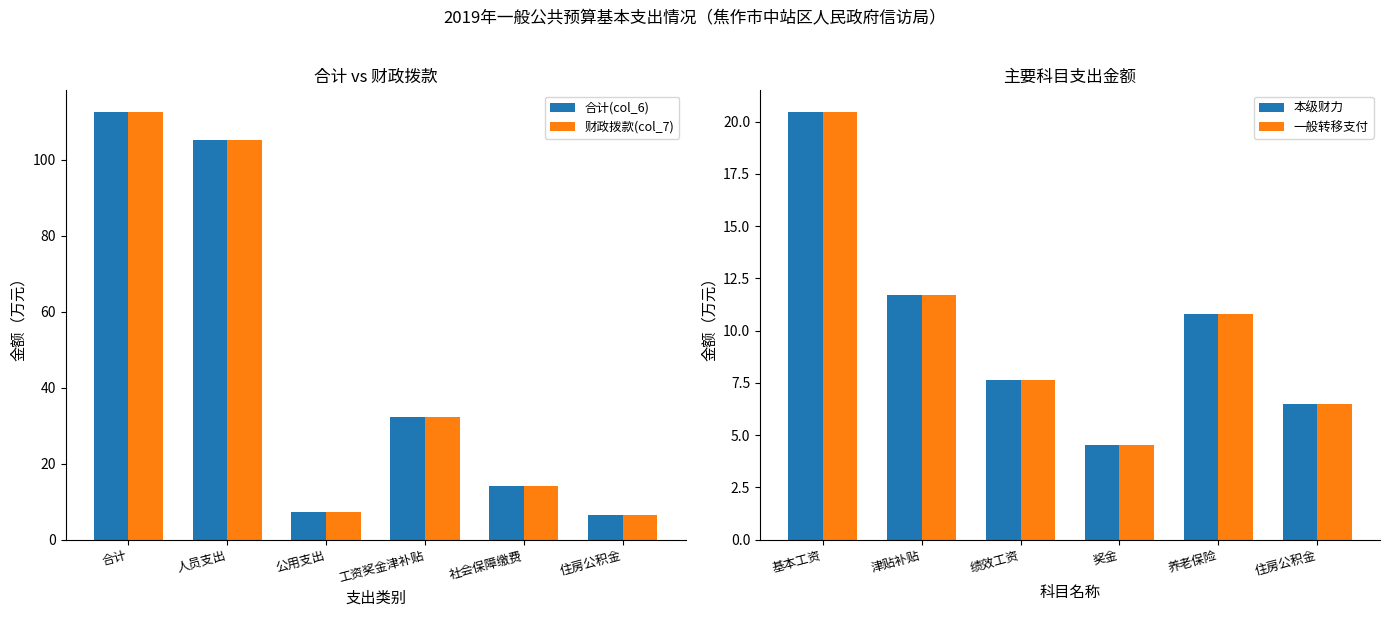

What are all the series names shown in the legend?

合计(col_6), 财政拨款(col_7), 本级财力, 一般转移支付